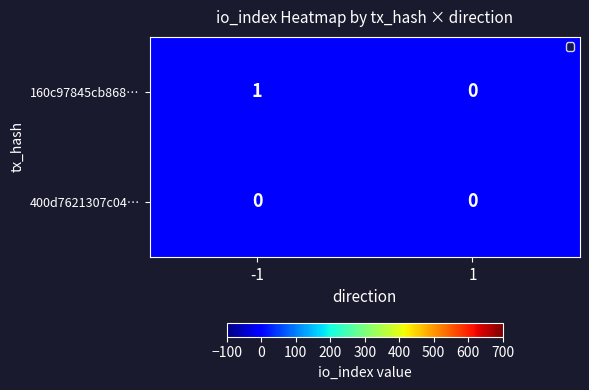

Count the number of categories in the chart.

2